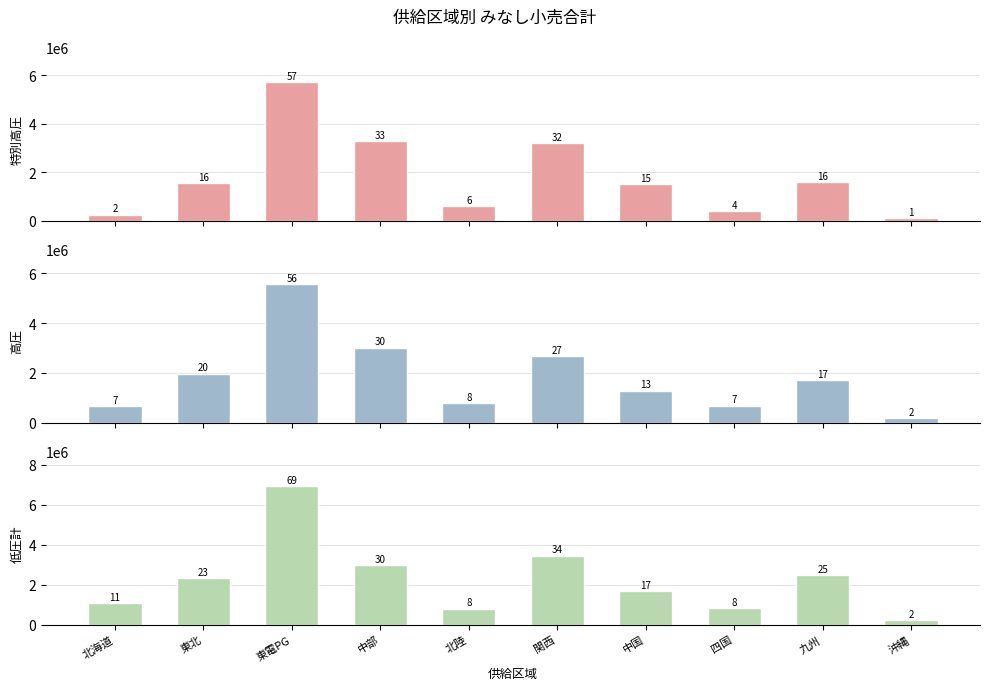

What is the average value of the 高圧 series?

1851404